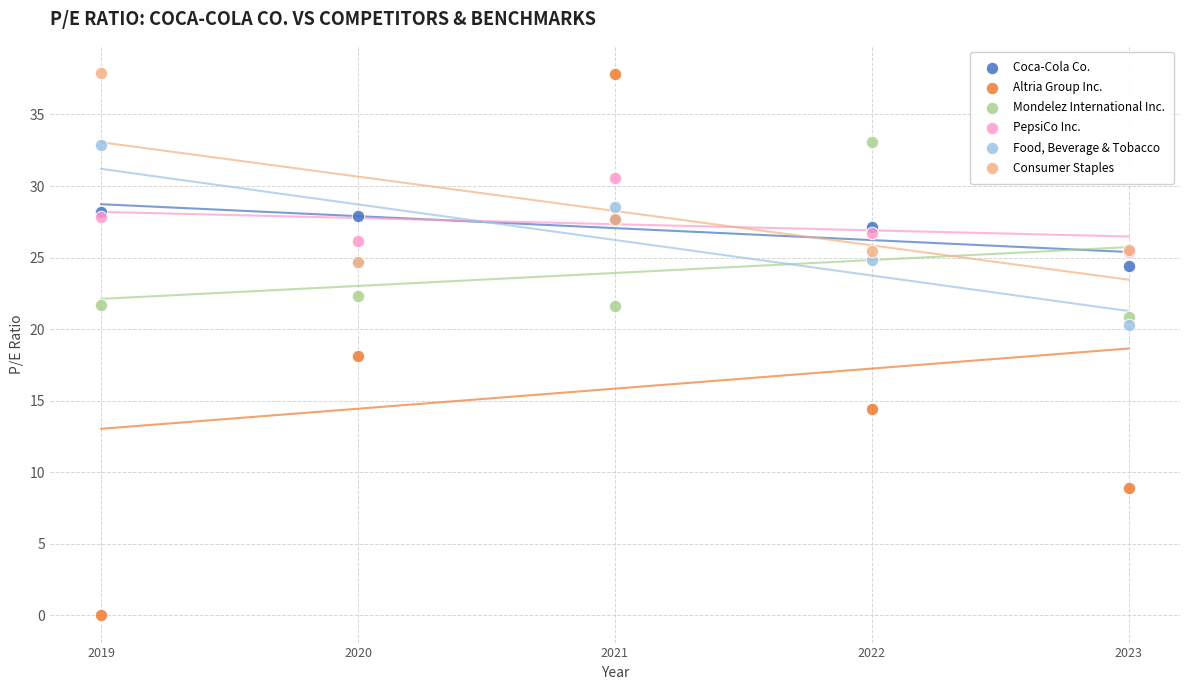

In the Consumer Staples series, what Y value is closest to 31?

27.7